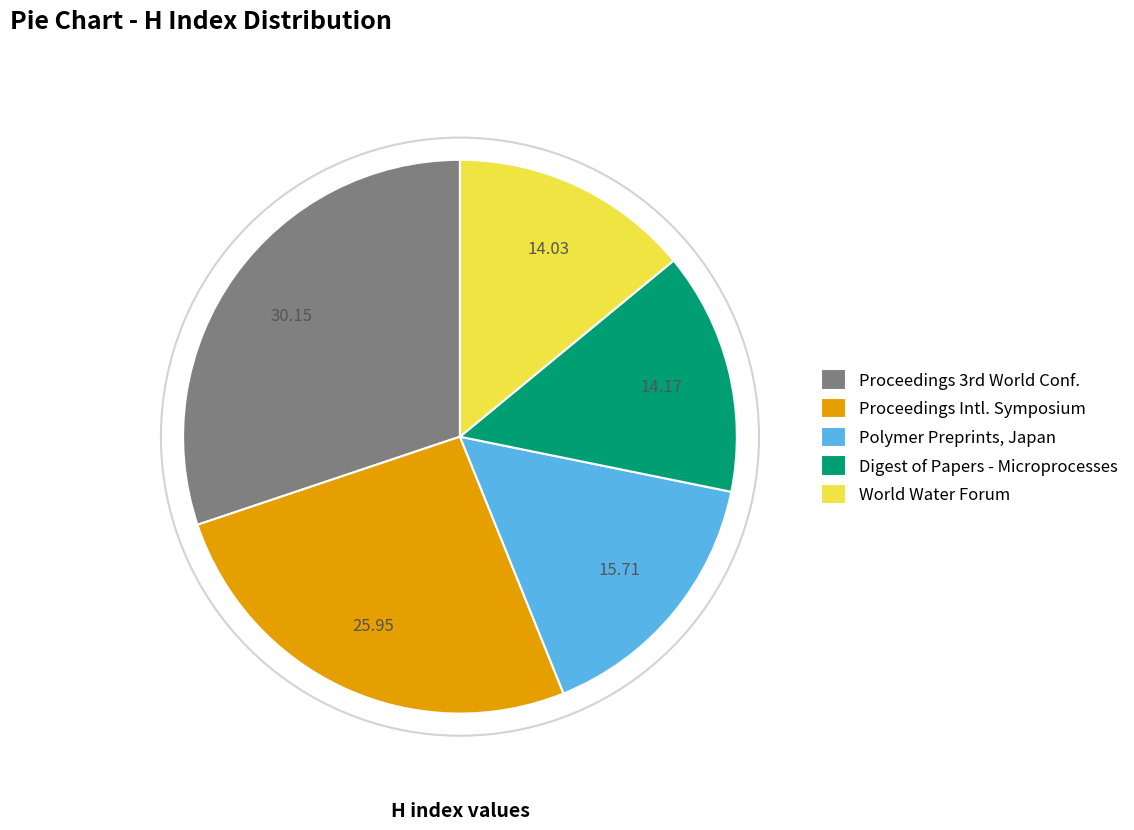

Is World Water Forum the majority of the pie?

No